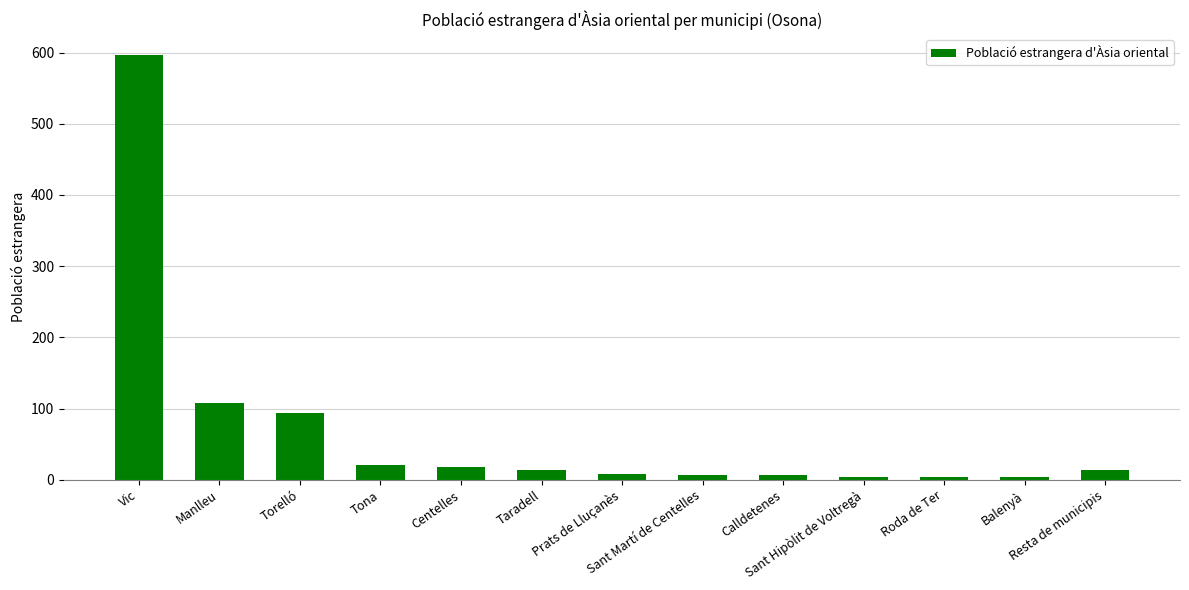

What is the difference between the maximum and second lowest values?

592